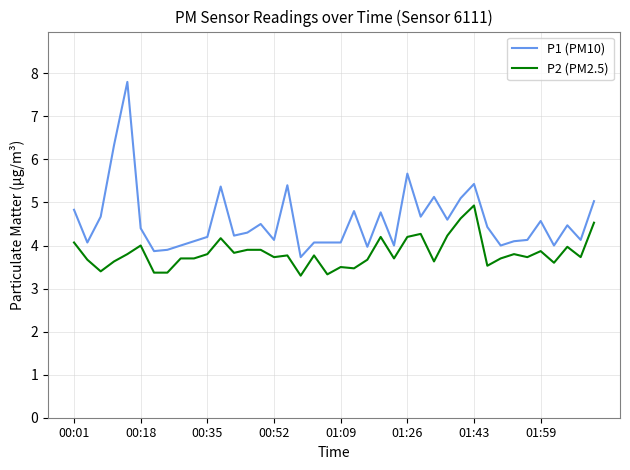

What is the maximum value for P1 (PM10)?

7.8